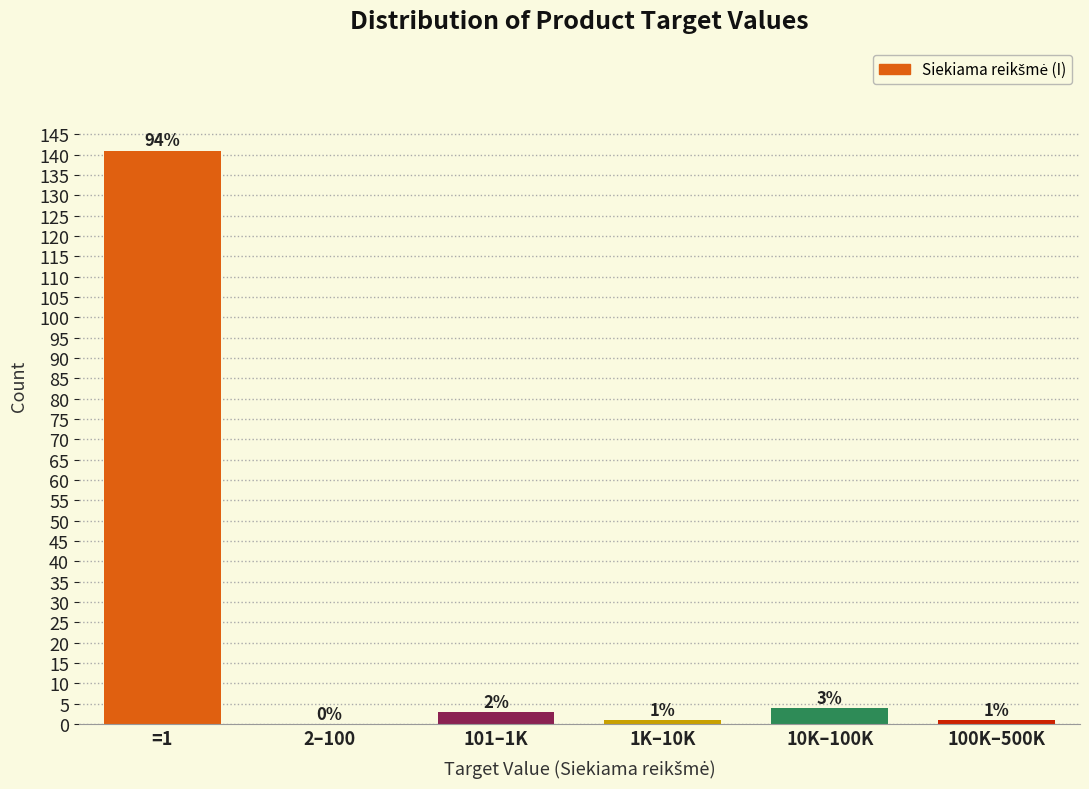

Reading left to right, extract all data points from this chart.

=1=141	2–100=0	101–1K=3	1K–10K=1	10K–100K=4	100K–500K=1